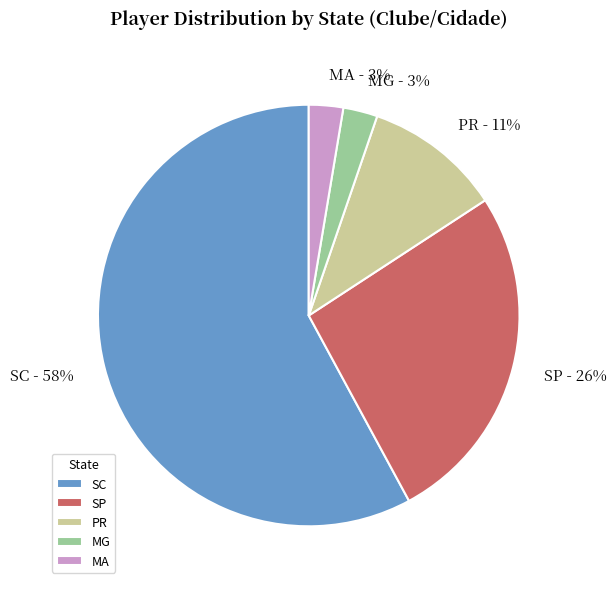

The MA slice represents 14% of the pie. True or false?

False